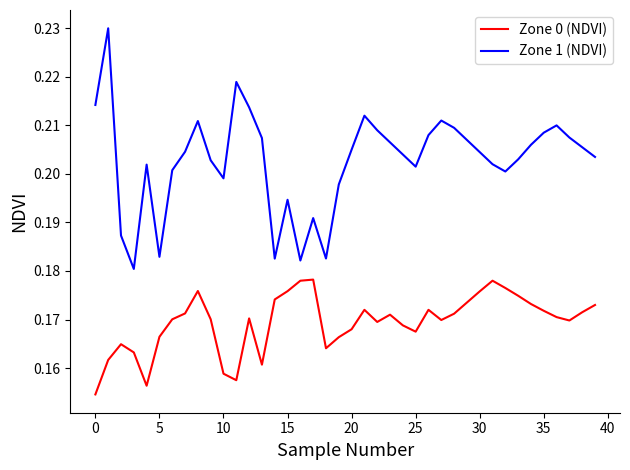

Which series has the largest range (max minus min)?

Zone 1 (NDVI)